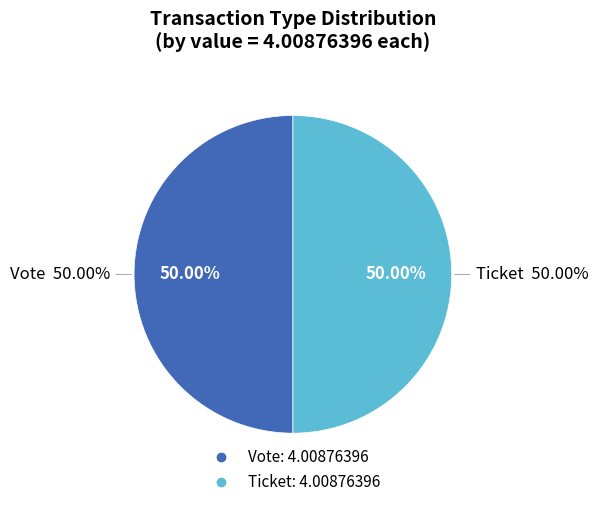

Which slice is the smallest?

Ticket (io_index=0)